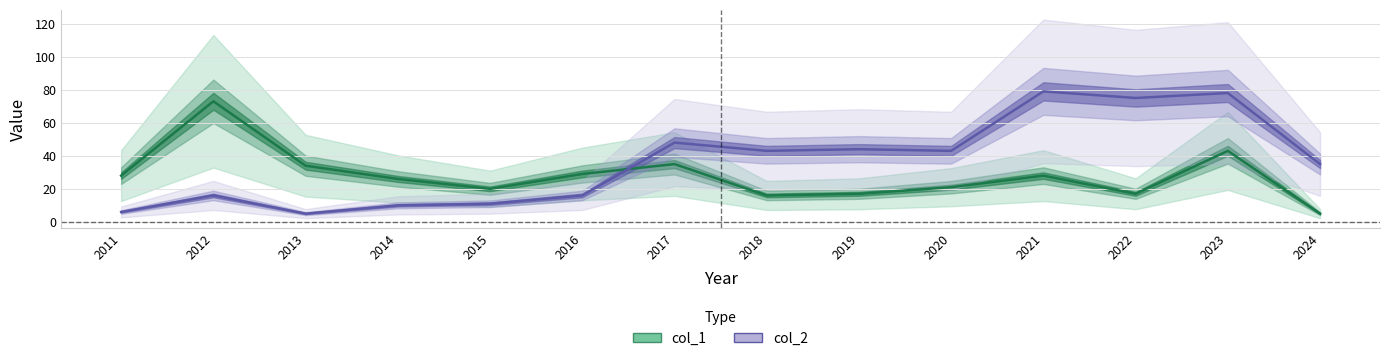

Reading left to right, transcribe all the data shown in this chart.

col_1: 28	73	34	26	20	29	35	16	17	21	28	17	43	5
col_2: 6	16	5	10	11	16	48	43	44	43	79	75	78	35